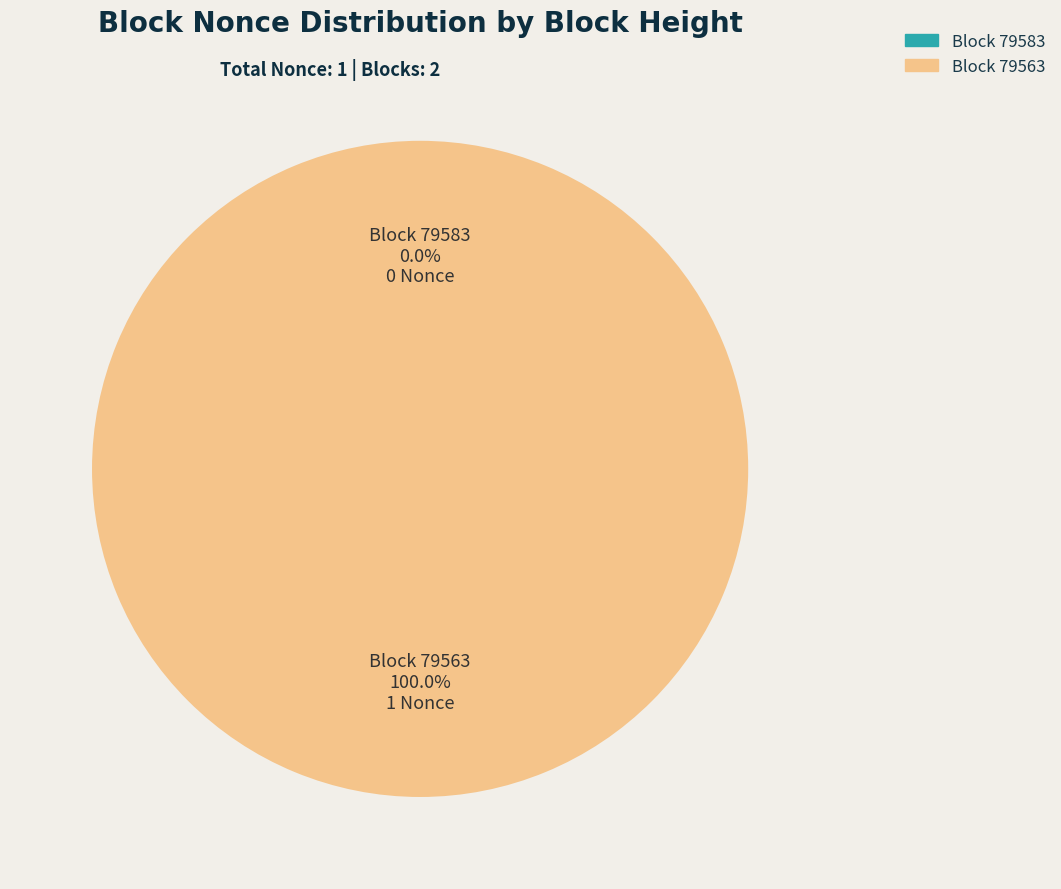

Rank the categories by value from lowest to highest.

79583, 79563